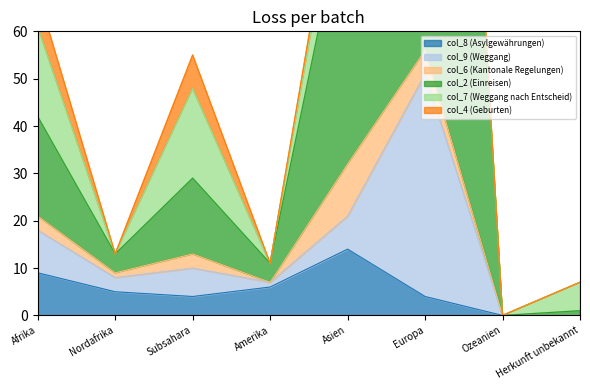

Reading left to right, extract all data points from this chart.

col_8 (Asylgewährungen): Afrika=9	Nordafrika=5	Subsahara=4	Amerika=6	Asien=14	Europa=4	Ozeanien=0	Herkunft unbekannt=0
col_9 (Weggang): Afrika=9	Nordafrika=3	Subsahara=6	Amerika=1	Asien=7	Europa=47	Ozeanien=0	Herkunft unbekannt=0
col_6 (Kantonale Regelungen): Afrika=3	Nordafrika=1	Subsahara=3	Amerika=0	Asien=11	Europa=5	Ozeanien=0	Herkunft unbekannt=0
col_2 (Einreisen): Afrika=21	Nordafrika=4	Subsahara=16	Amerika=4	Asien=58	Europa=210	Ozeanien=0	Herkunft unbekannt=1
col_7 (Weggang nach Entscheid): Afrika=19	Nordafrika=0	Subsahara=19	Amerika=0	Asien=14	Europa=6	Ozeanien=0	Herkunft unbekannt=6
col_4 (Geburten): Afrika=7	Nordafrika=0	Subsahara=7	Amerika=0	Asien=3	Europa=4	Ozeanien=0	Herkunft unbekannt=0